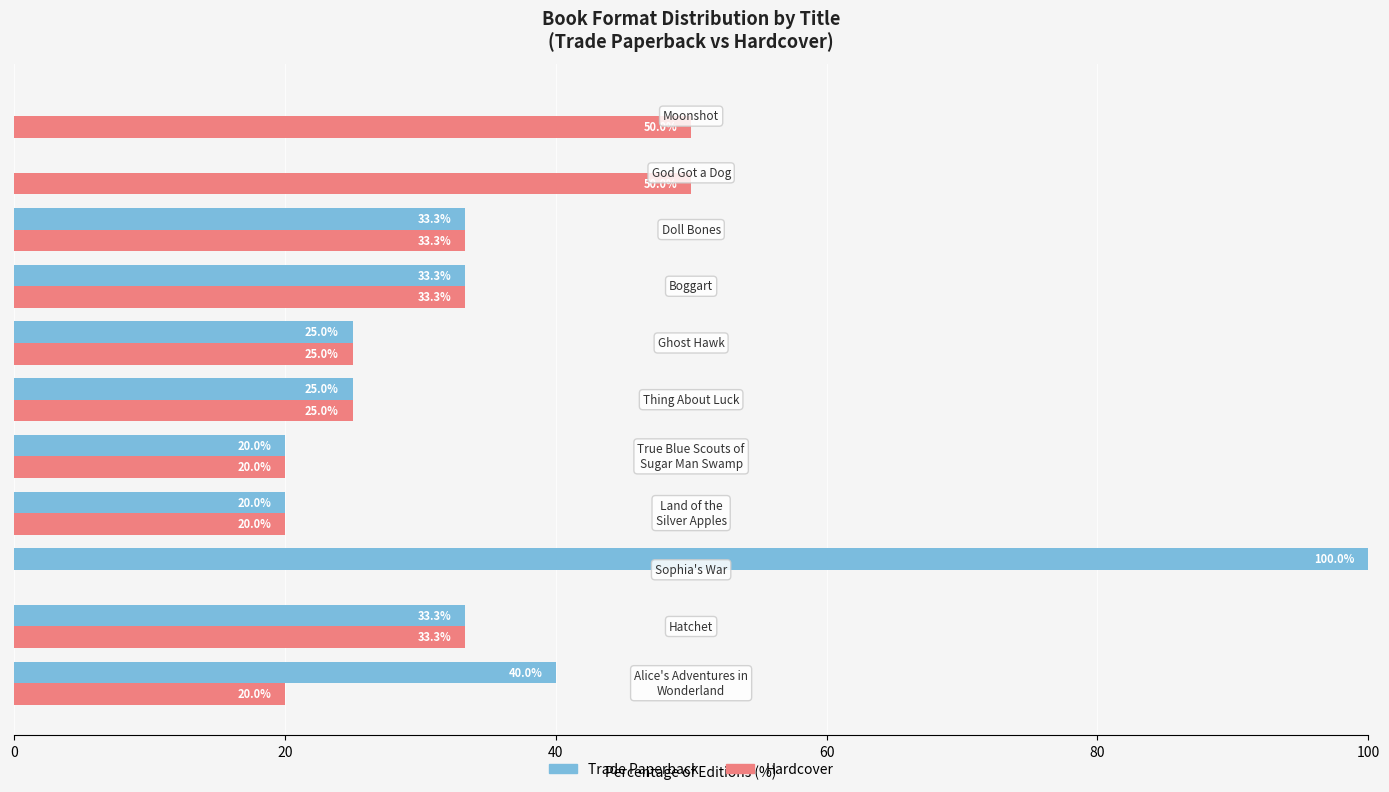

What is the maximum value for Trade Paperback?

100.0